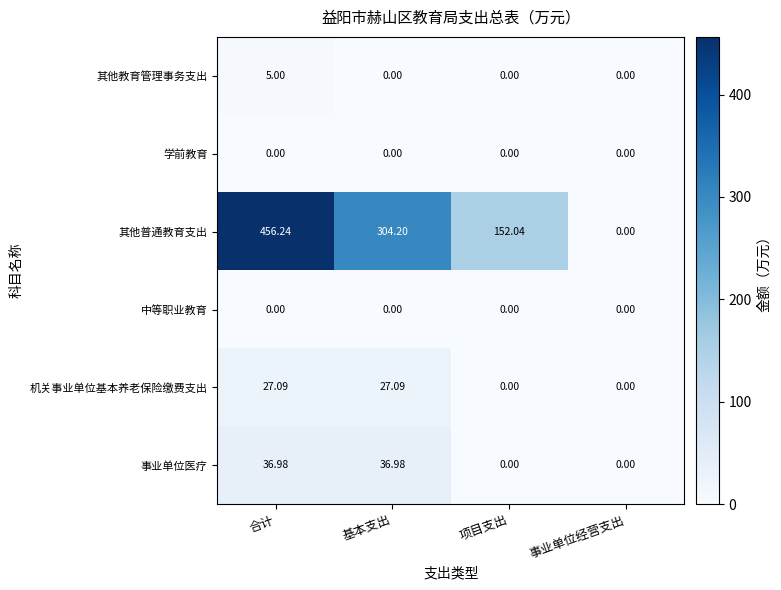

Which series changed the most between 基本支出 and 项目支出?

其他普通教育支出